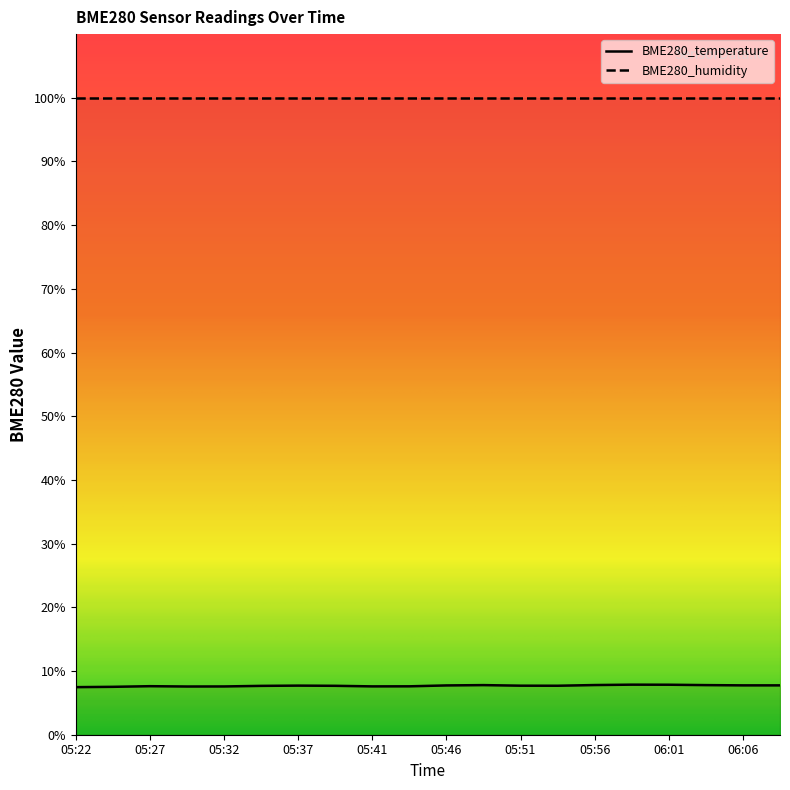

What is the sum of all values?

153.7